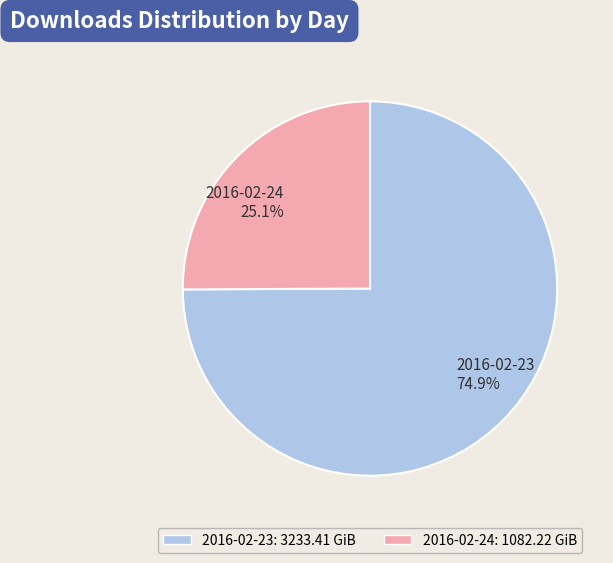

Is it true that 2016-02-24 is 14% of the pie?

False